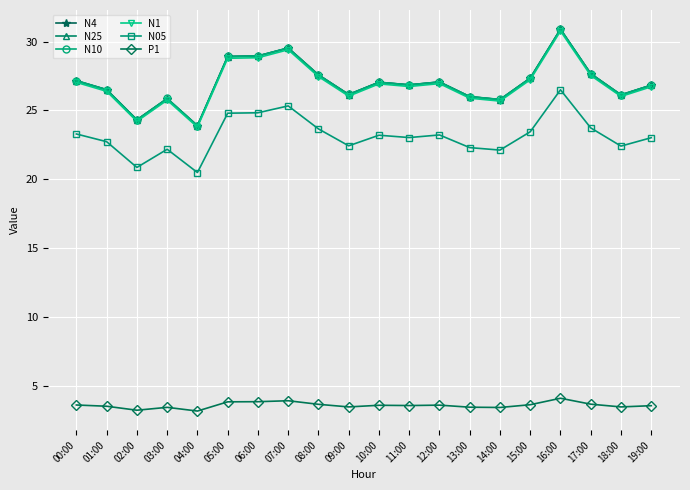

What is the total value across all series at 11:00?

133.9